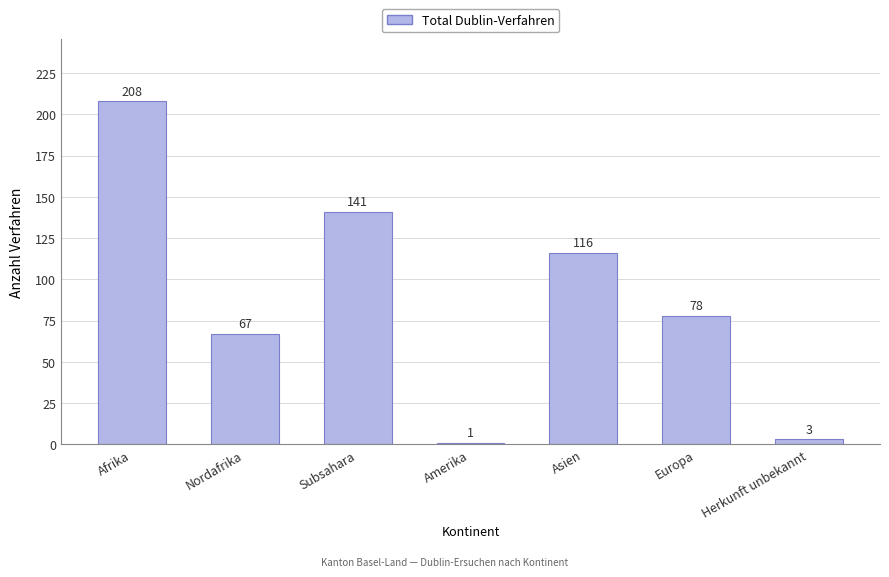

What is the average value?

88